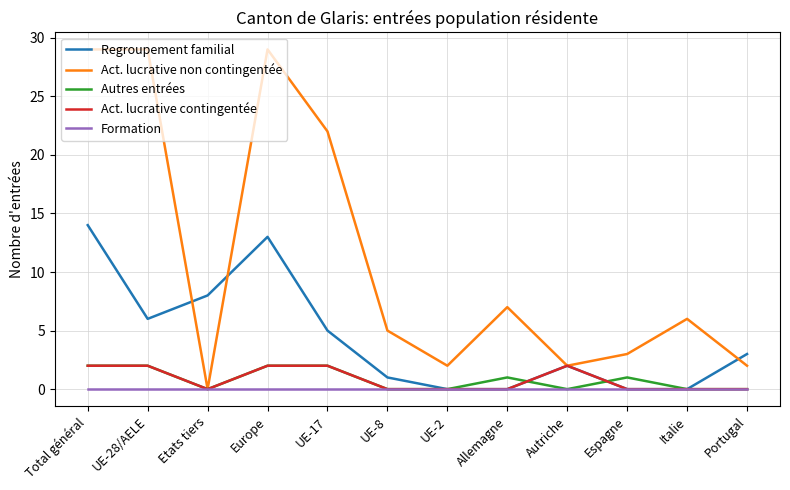

Does the chart have visible grid lines?

Yes